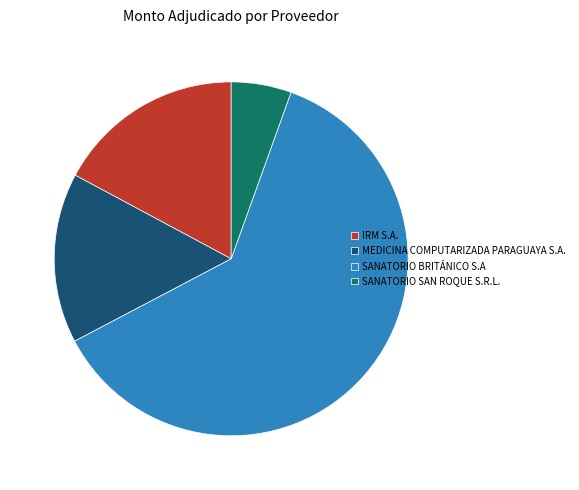

Approximately how many times larger is the value at SANATORIO BRITÁNICO S.A compared to MEDICINA COMPUTARIZADA PARAGUAYA S.A.?

4.0